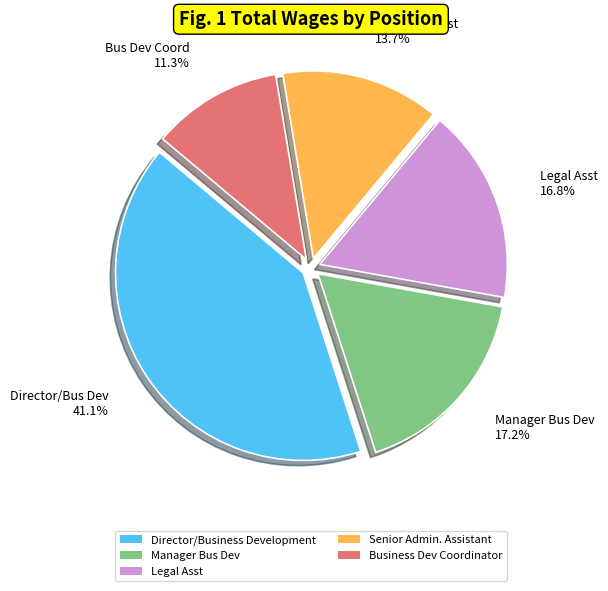

Count the number of slices in the pie.

5